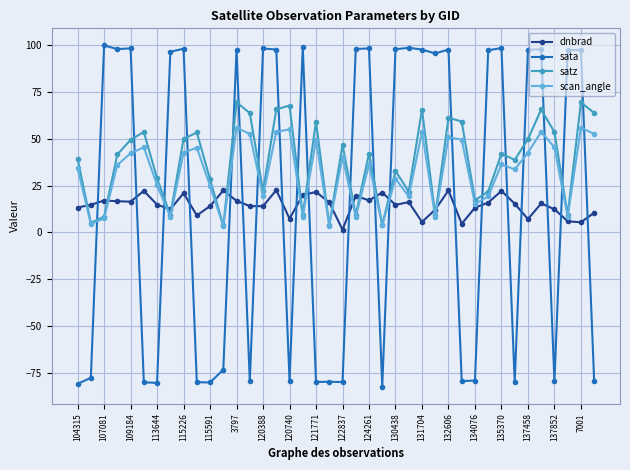

True or false: sata has more than 2 interior local peaks.

True